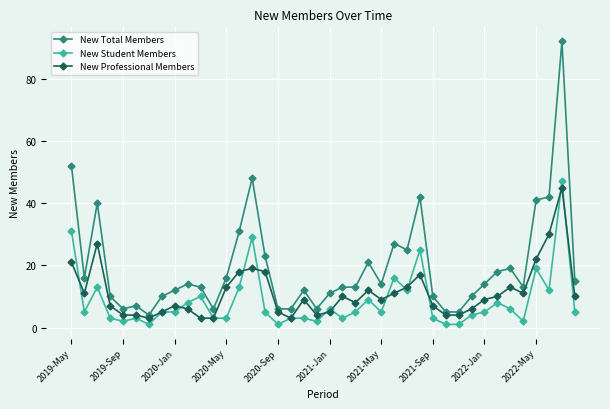

Does the chart display data point markers on the line(s)?

Yes